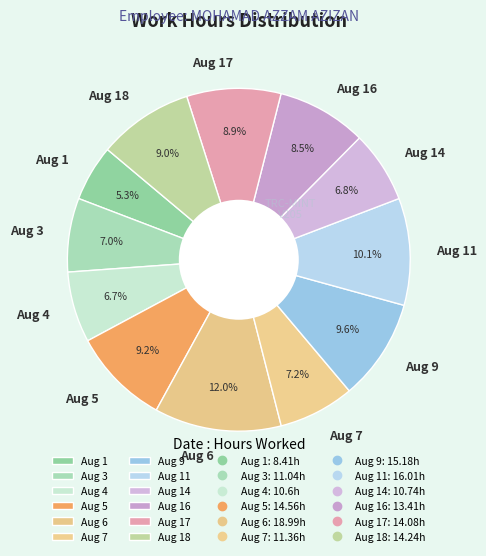

Which category has the biggest portion of the pie?

Aug 6